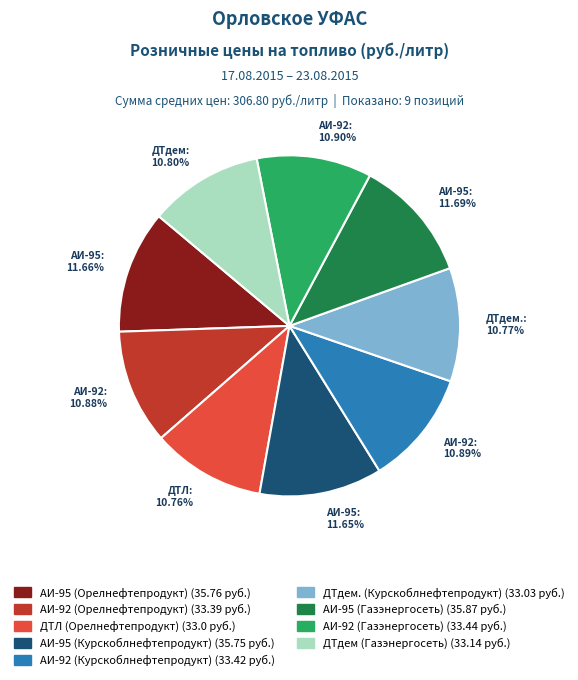

Is the sum of АИ-95 (Курскоблнефтепродукт) and ДТЛ (Орелнефтепродукт) greater than half?

No